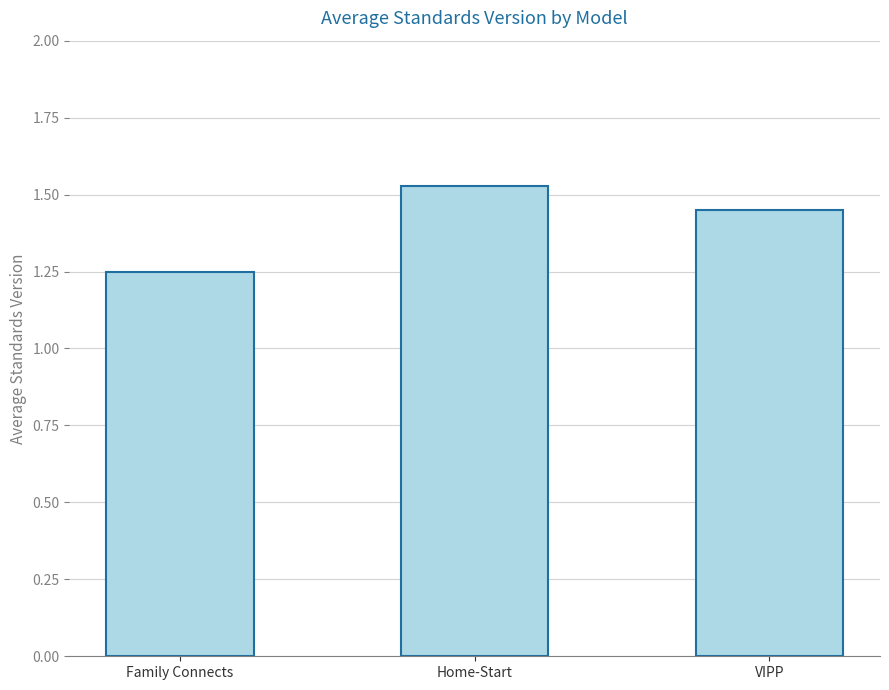

What is the sum of the values at VIPP and Home-Start?

3.0